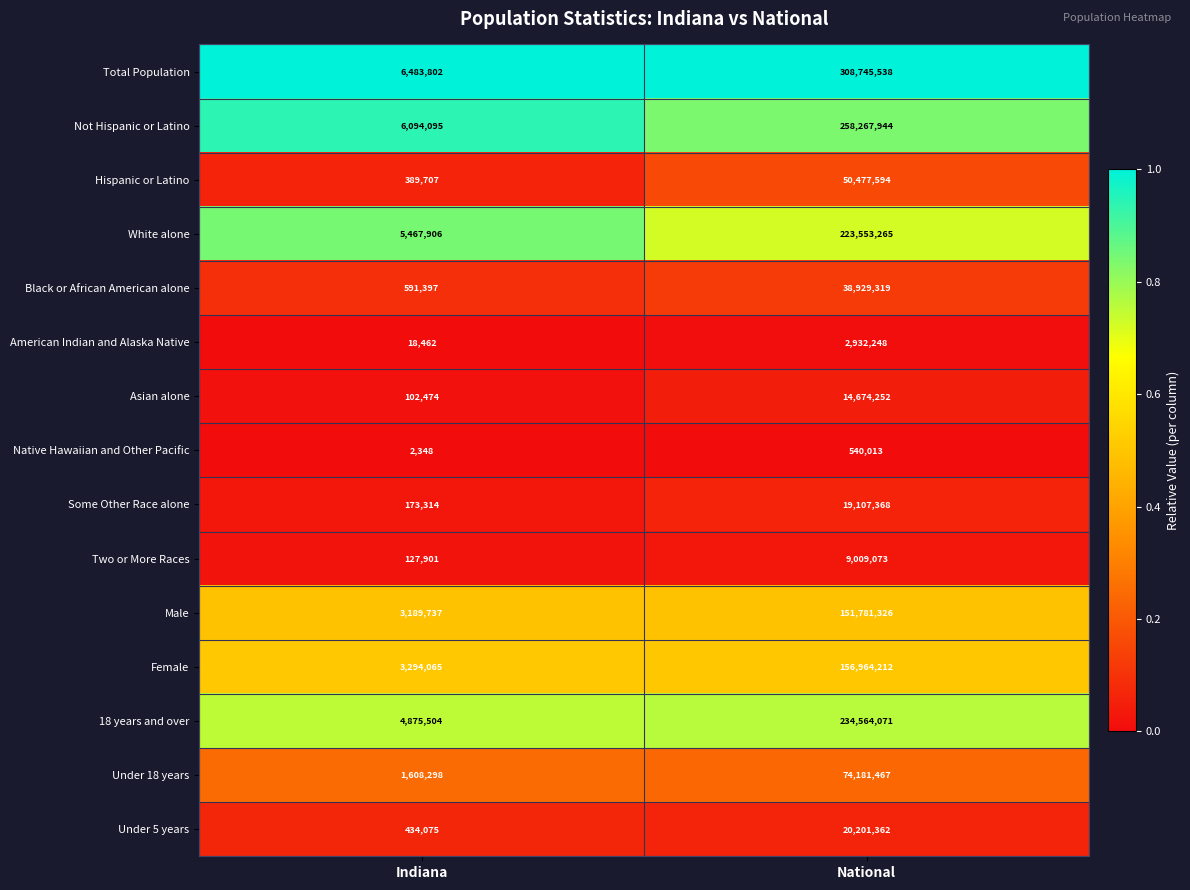

True or false: Under 5 years has a value of 127765 at Indiana.

False